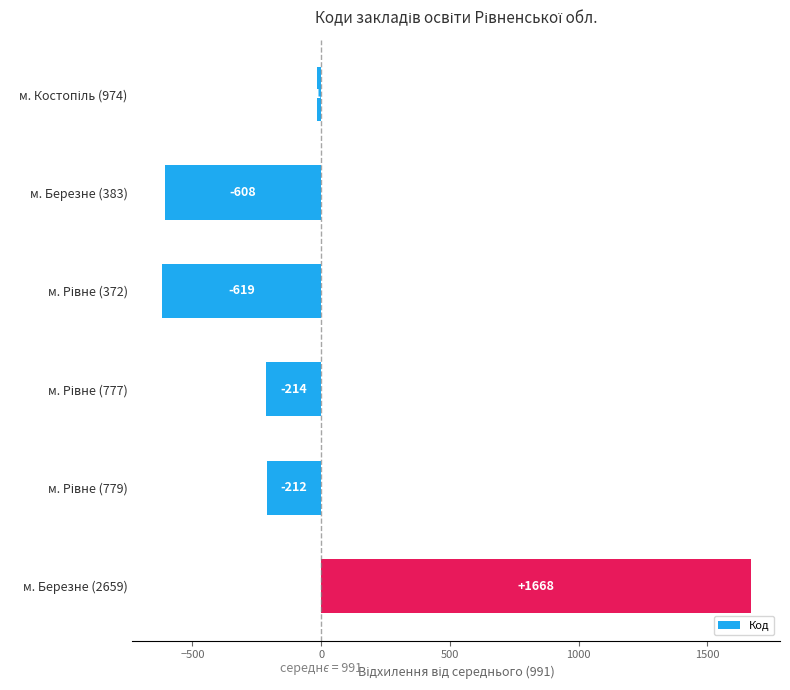

What is the difference between the maximum and second lowest values?

2276.0